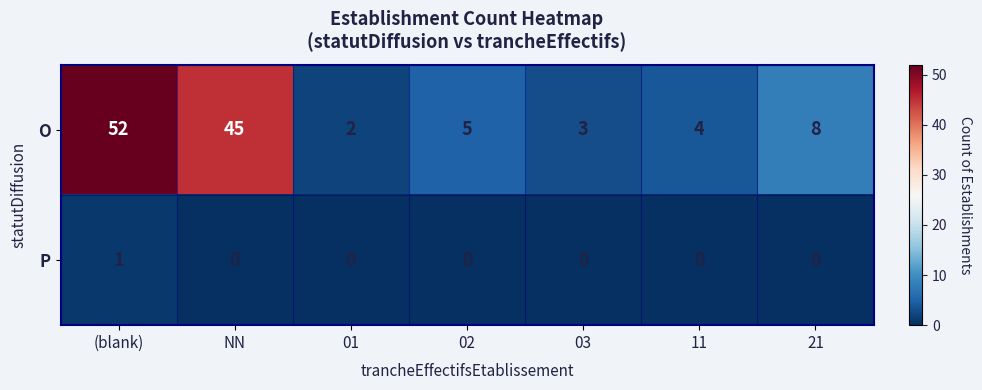

What is the difference between the maximum and minimum values in the O series?

50